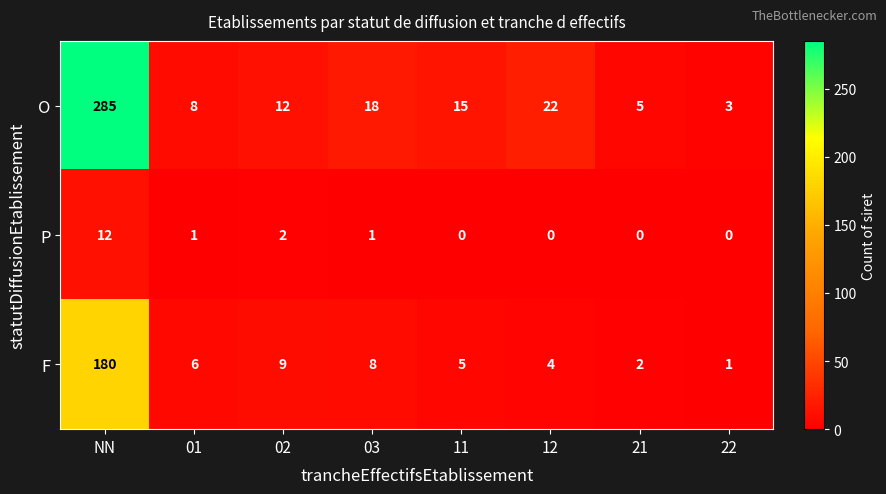

List the series in order of their peak value, highest first.

O, F, P